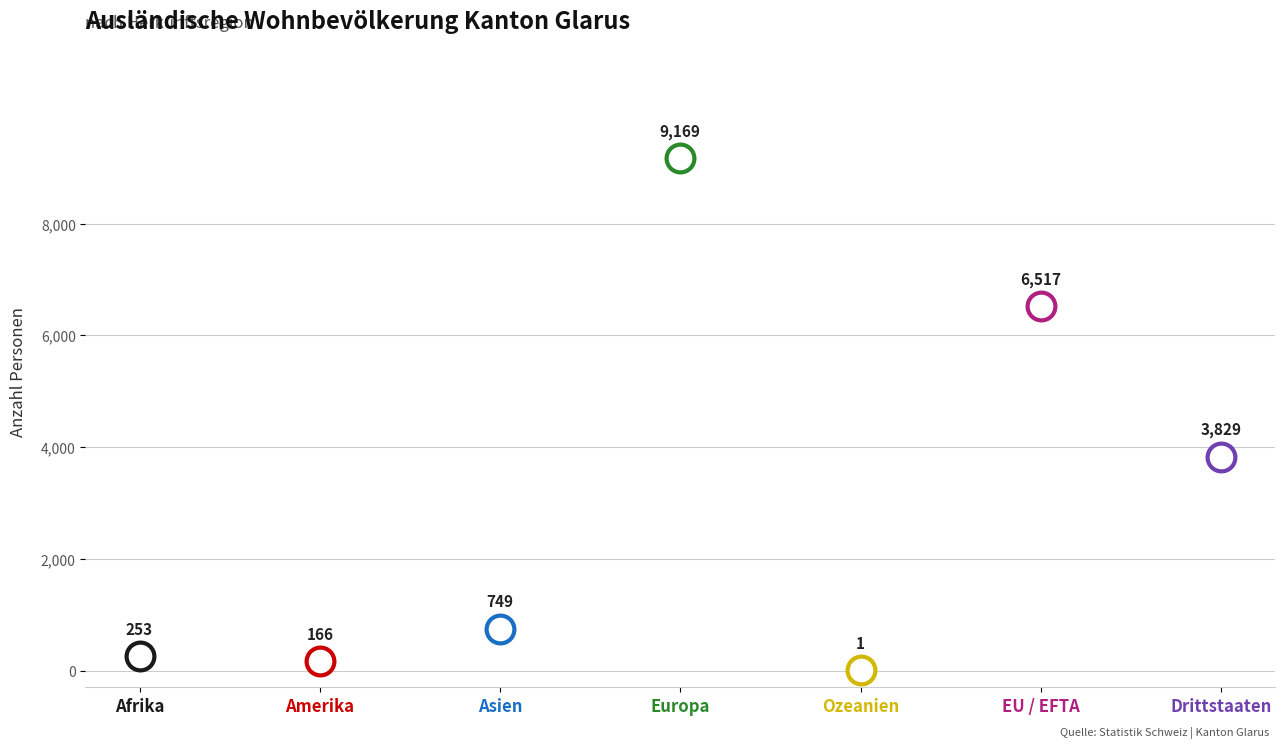

What is the change in value from Afrika to Drittstaaten?

+3576